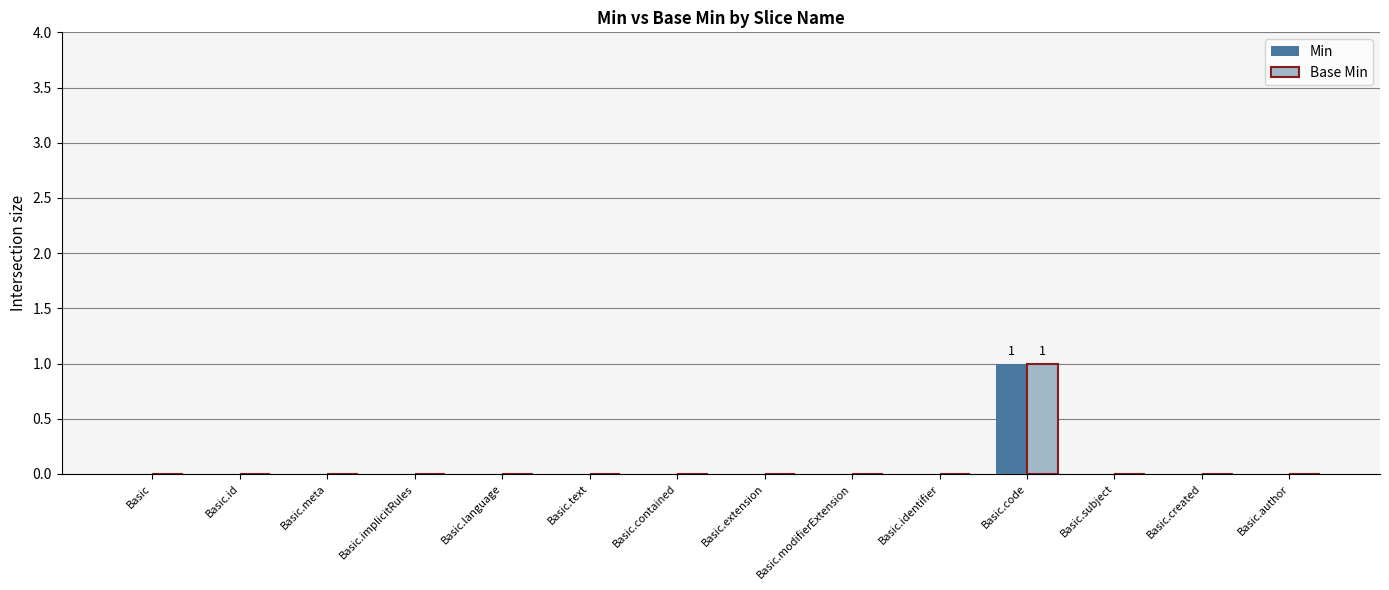

At which label does Min reach its peak?

Basic.code